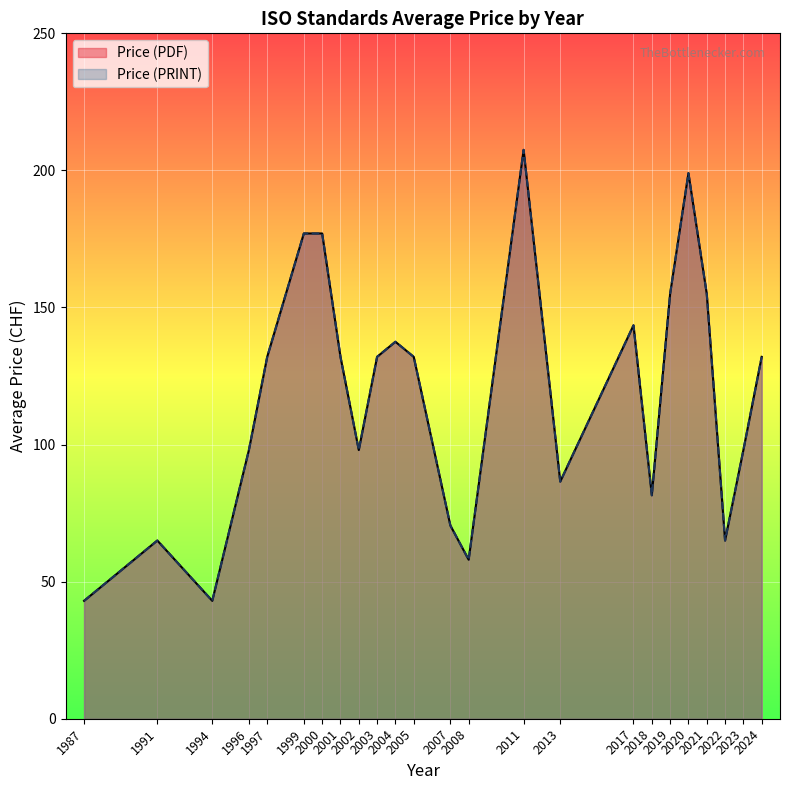

Does the chart display data point markers on the line(s)?

No